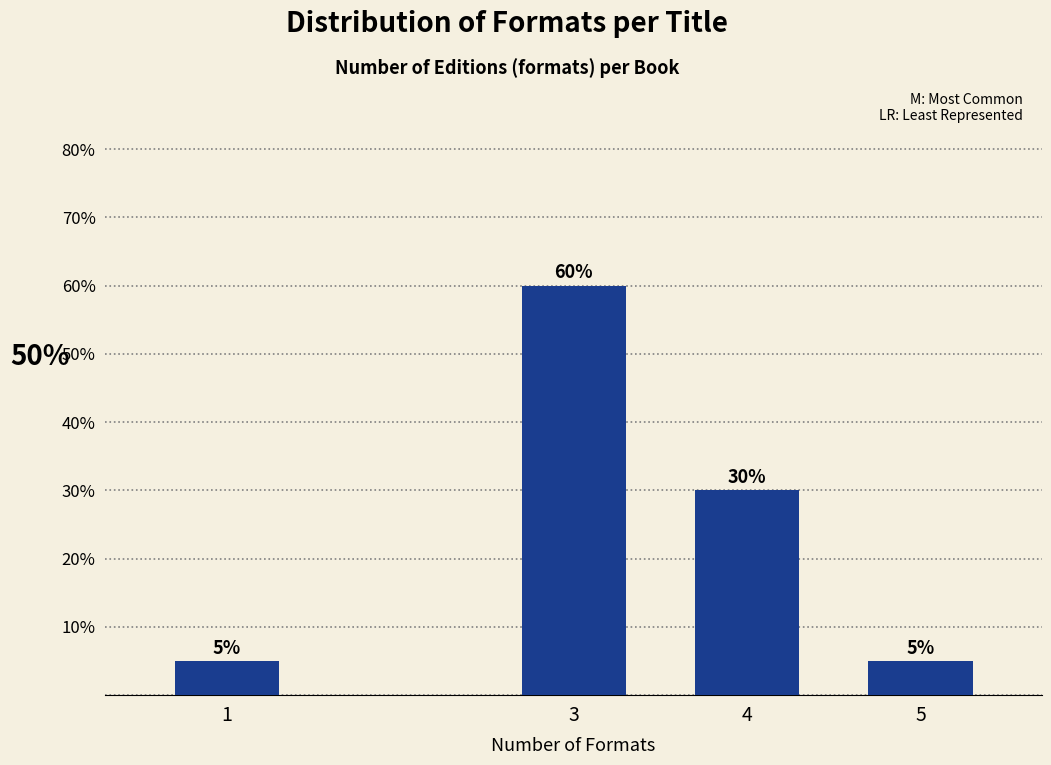

Reading right to left, transcribe all the data shown in this chart.

5=5	4=30	3=60	1=5